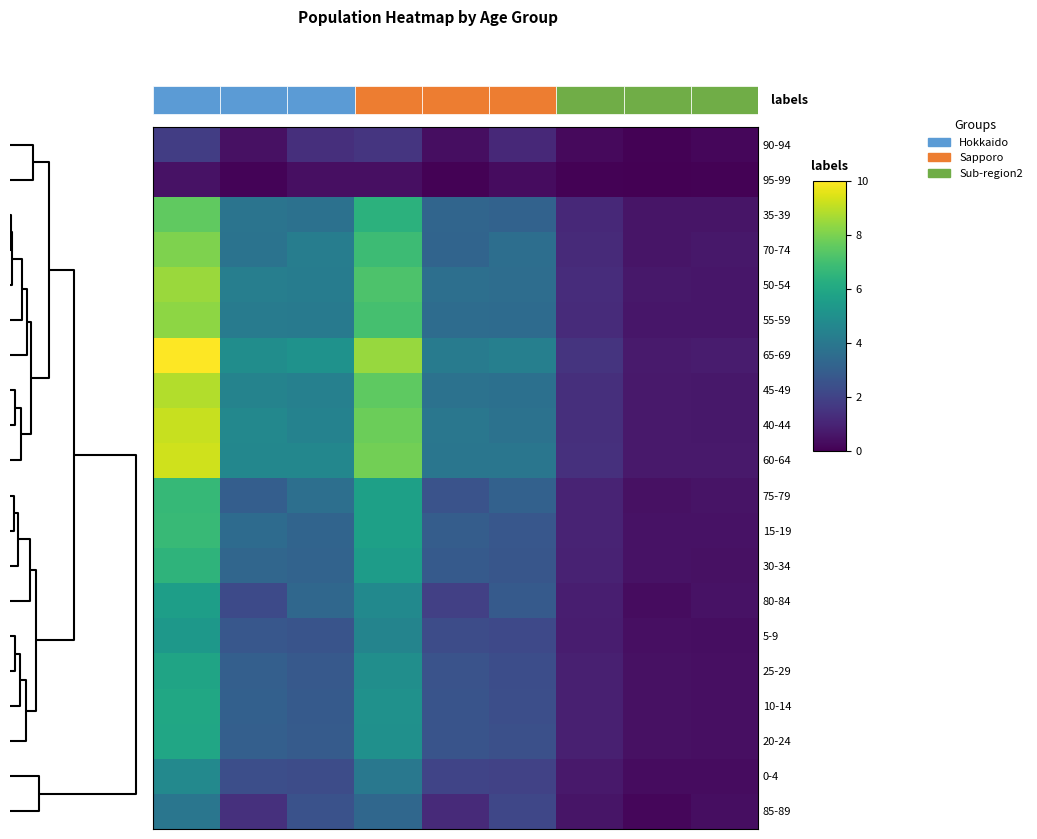

Count the number of categories in the chart.

9